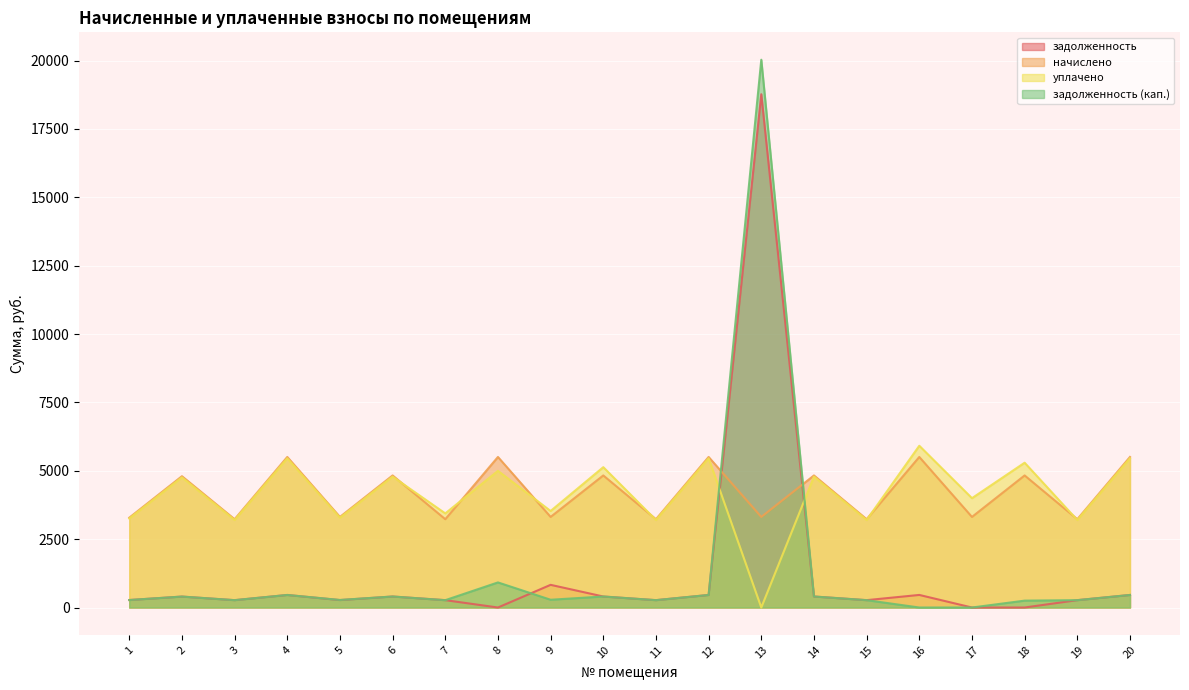

The value of задолженность at 10 is 402.5. True or false?

True